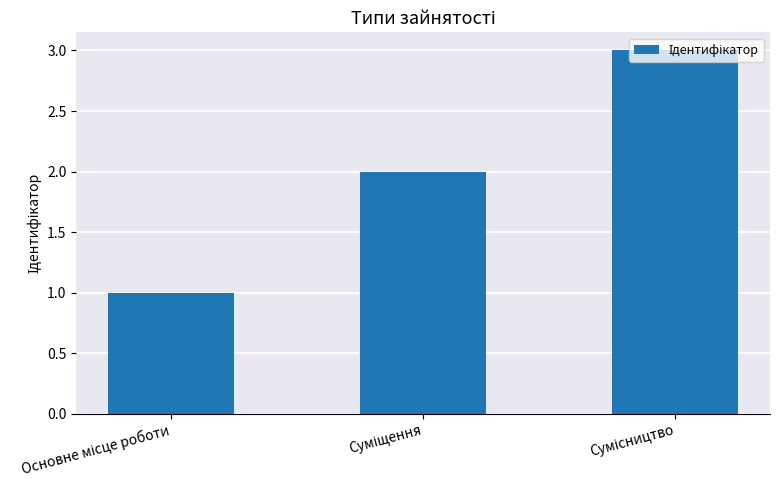

How many distinct data groups are displayed?

1